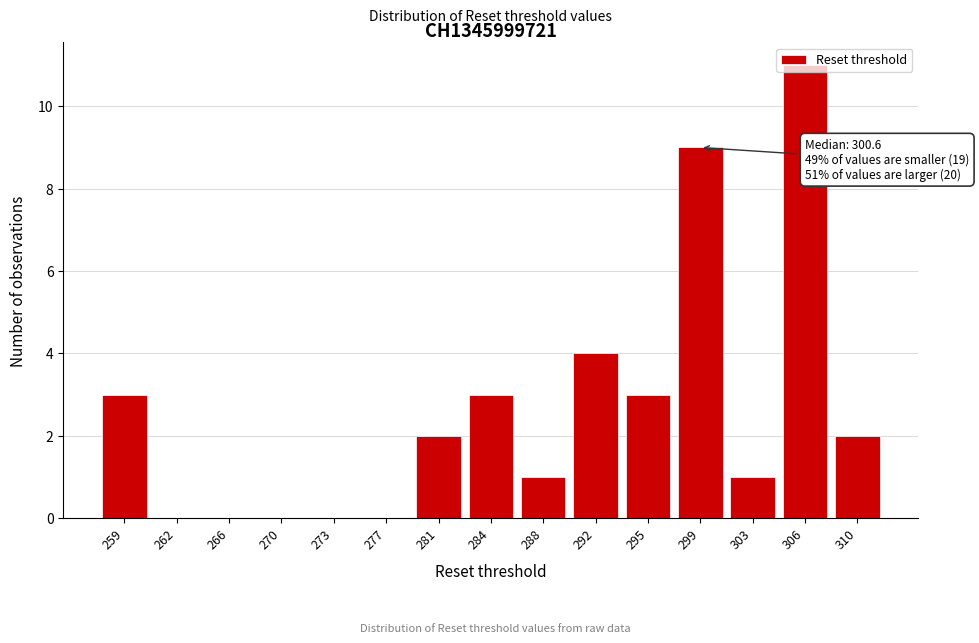

What is the greatest value displayed?

11